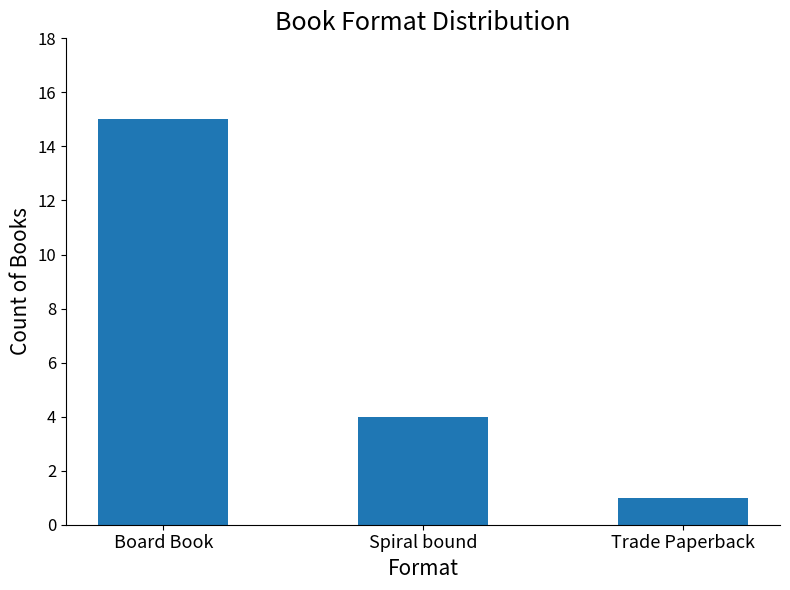

What is the greatest value displayed?

15